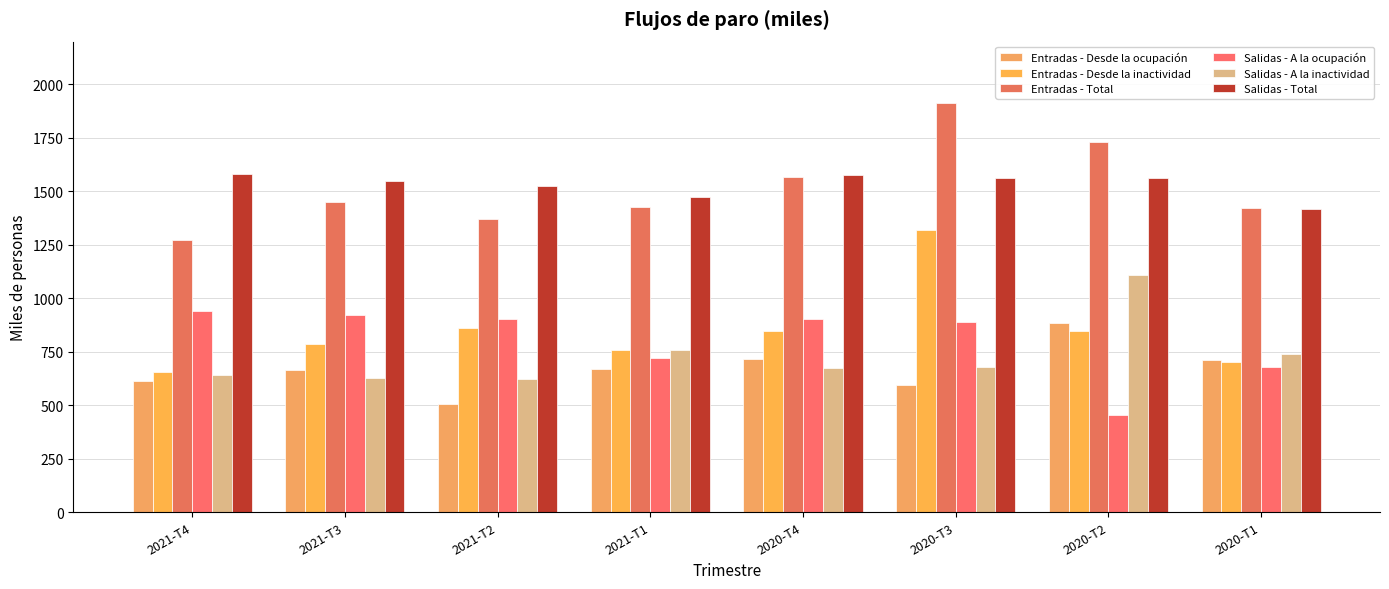

List the series in order of their peak value, highest first.

Entradas - Total, Salidas - Total, Entradas - Desde la inactividad, Salidas - A la inactividad, Salidas - A la ocupación, Entradas - Desde la ocupación